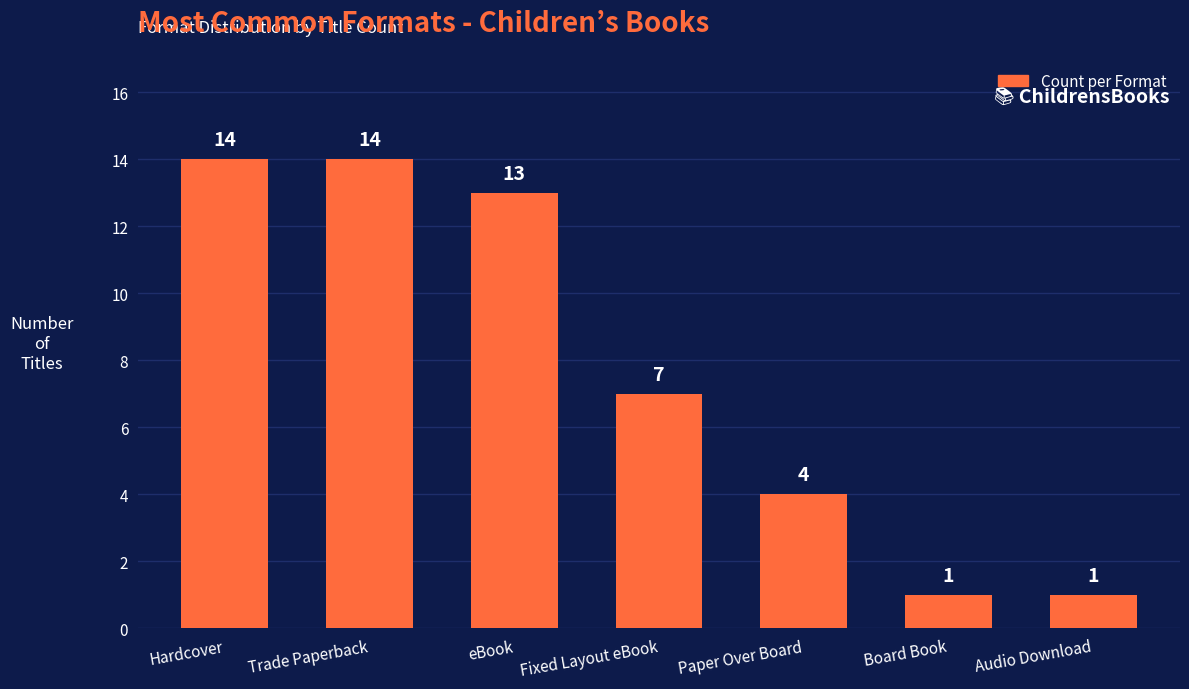

Are the bars grouped side by side (vs. stacked)?

No